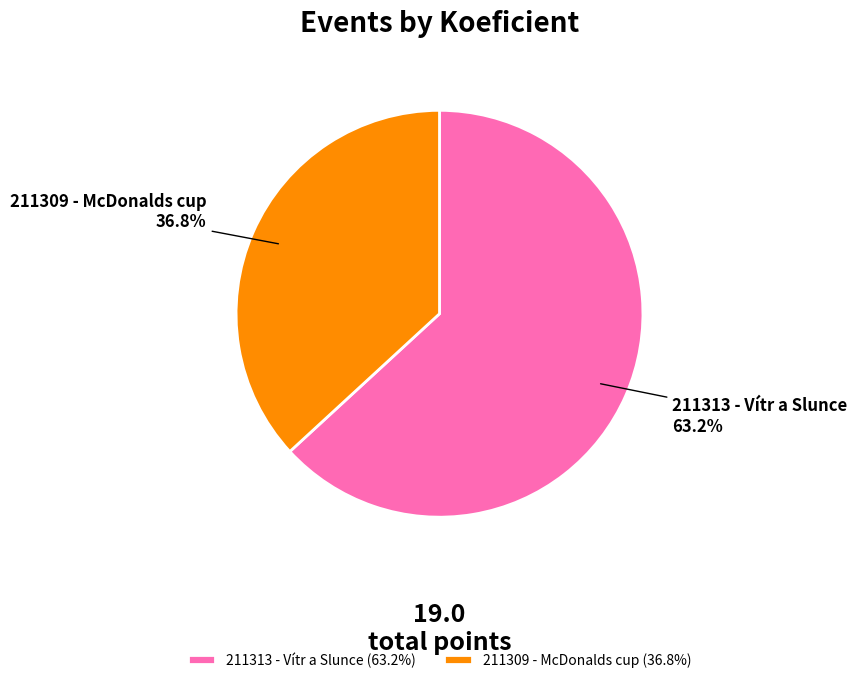

Rank the categories by value from highest to lowest.

211313 - Vítr a Slunce, 211309 - McDonalds cup